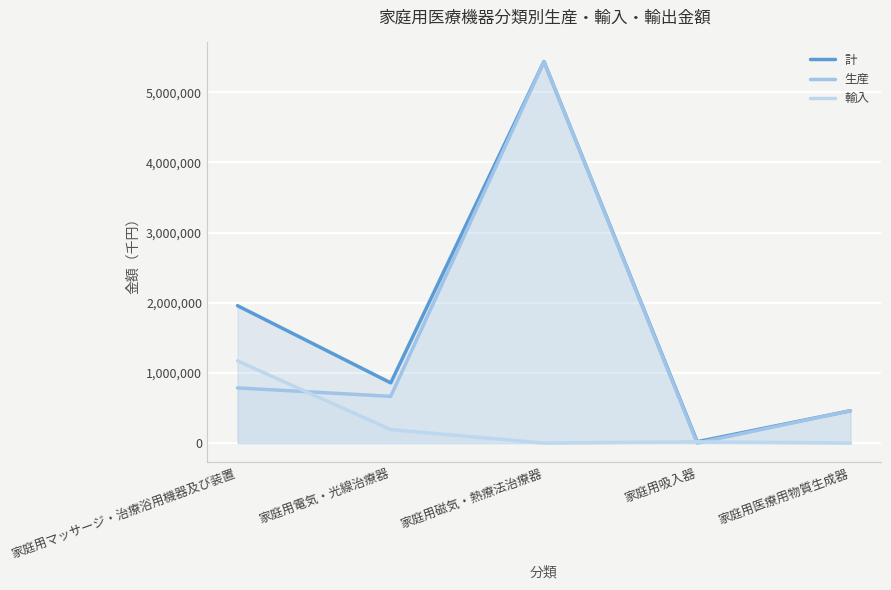

True or false: 計 and 輸入 intersect in this chart.

False